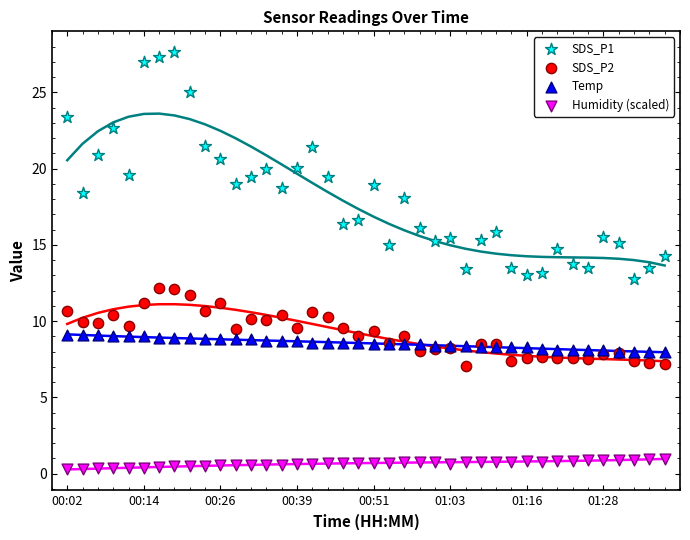

What are all the series names shown in the legend?

SDS_P1, SDS_P2, Temp, Humidity (scaled)